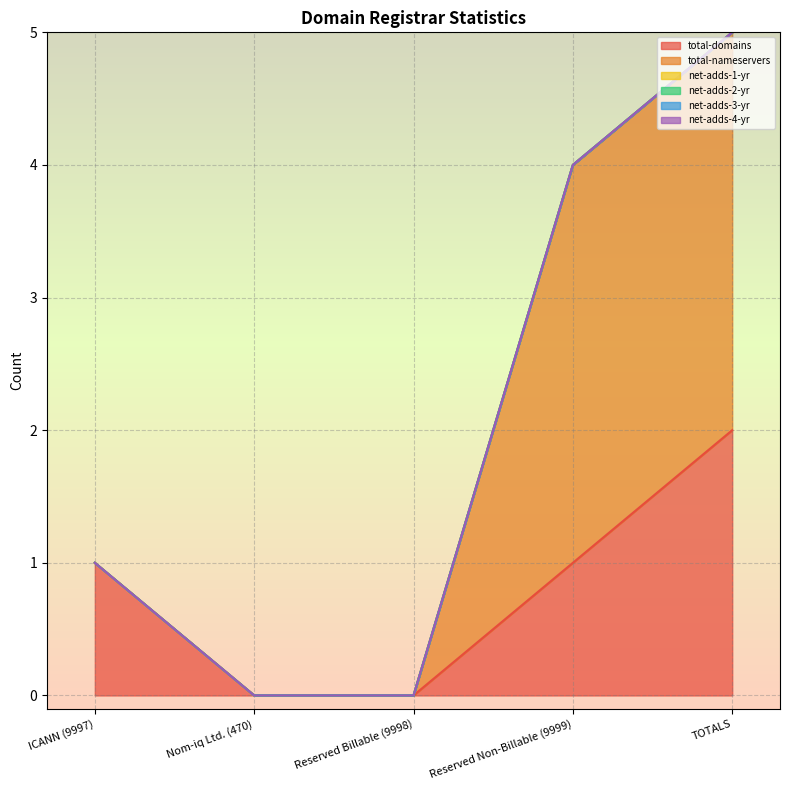

Reading left to right, transcribe all the data shown in this chart.

total-domains: ICANN (9997)=1	Nom-iq Ltd. (470)=0	Reserved Billable (9998)=0	Reserved Non-Billable (9999)=1	TOTALS=2
total-nameservers: ICANN (9997)=0	Nom-iq Ltd. (470)=0	Reserved Billable (9998)=0	Reserved Non-Billable (9999)=3	TOTALS=3
net-adds-1-yr: ICANN (9997)=0	Nom-iq Ltd. (470)=0	Reserved Billable (9998)=0	Reserved Non-Billable (9999)=0	TOTALS=0
net-adds-2-yr: ICANN (9997)=0	Nom-iq Ltd. (470)=0	Reserved Billable (9998)=0	Reserved Non-Billable (9999)=0	TOTALS=0
net-adds-3-yr: ICANN (9997)=0	Nom-iq Ltd. (470)=0	Reserved Billable (9998)=0	Reserved Non-Billable (9999)=0	TOTALS=0
net-adds-4-yr: ICANN (9997)=0	Nom-iq Ltd. (470)=0	Reserved Billable (9998)=0	Reserved Non-Billable (9999)=0	TOTALS=0